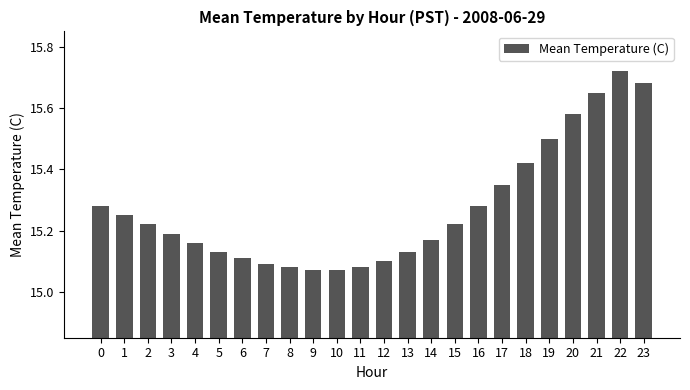

What is the ratio of the value at 20 to the value at 11?

1.0